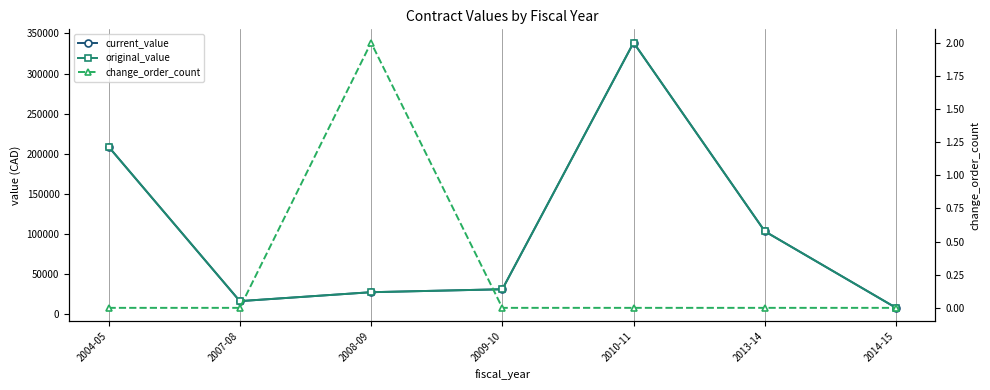

How many distinct data groups are displayed?

3